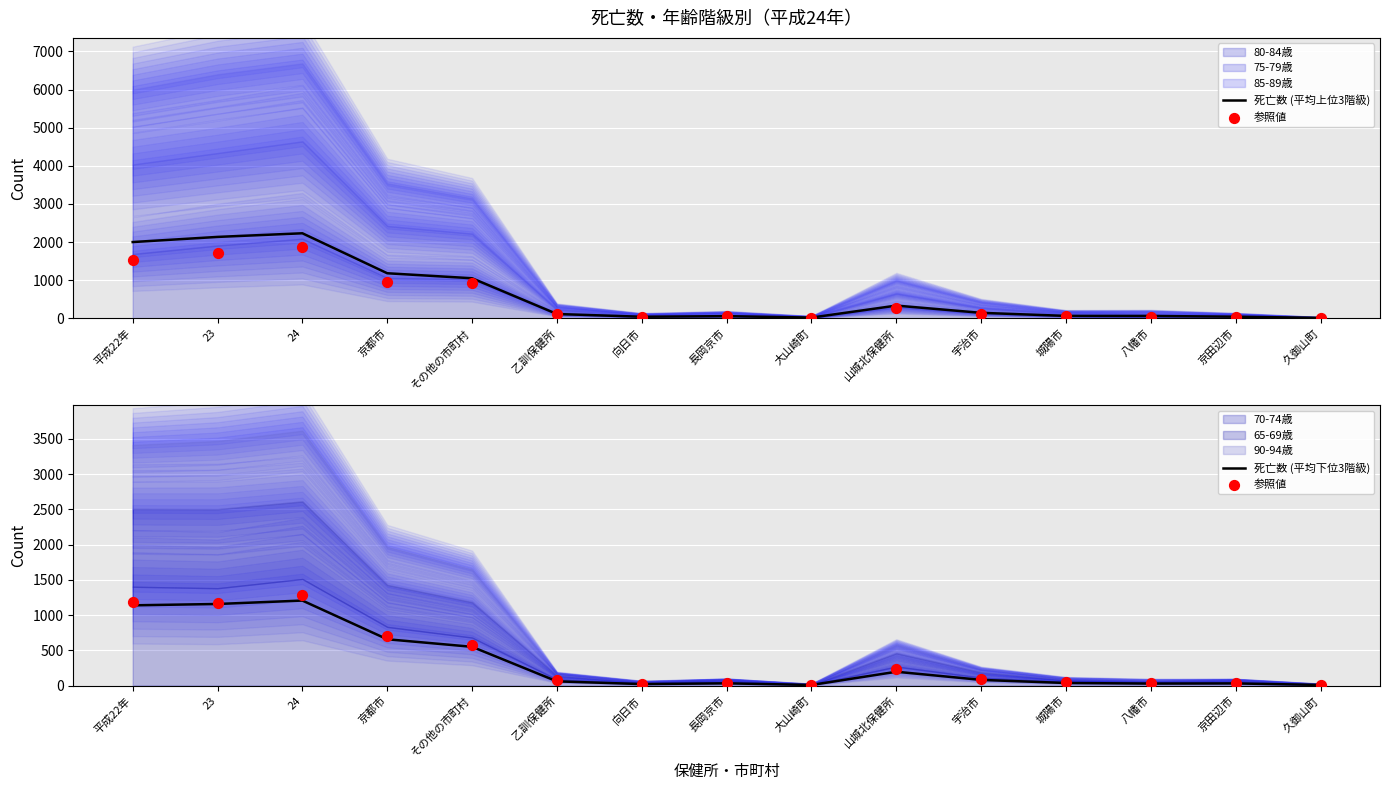

Which series has the largest total across all categories?

死亡数 (平均上位3階級)